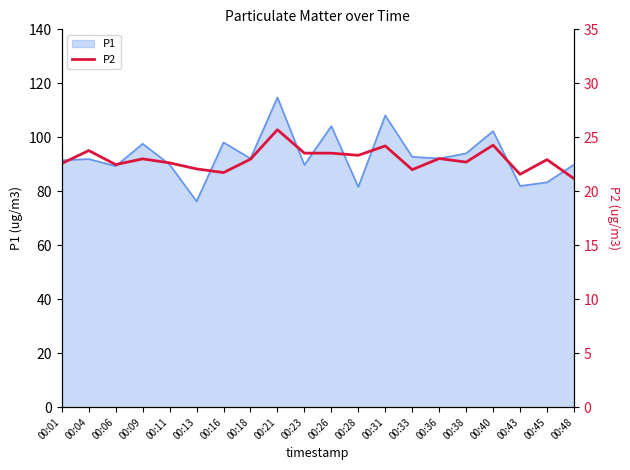

The P1 series shows 52.3 at 00:13. True or false?

False